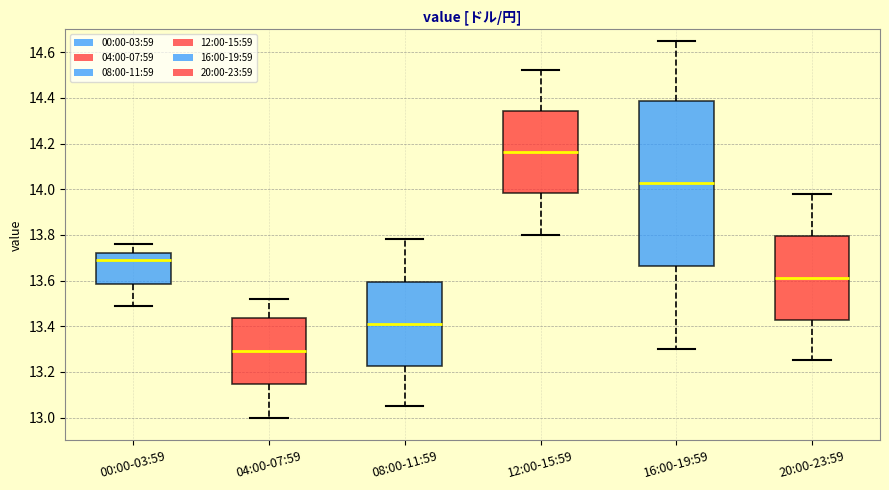

Reading left to right, transcribe this box plot: for each box, give where its median line is, the range the box spans, and where its two whiskers end, as read against the y-axis. The values are not printed on the chart, so give them approximately, as read against the axis.

00:00-03:59: median 13.70, box 13.58 to 13.72, whiskers 13.50 to 13.76
04:00-07:59: median 13.30, box 13.14 to 13.44, whiskers 13.00 to 13.52
08:00-11:59: median 13.42, box 13.22 to 13.60, whiskers 13.06 to 13.78
12:00-15:59: median 14.16, box 13.98 to 14.34, whiskers 13.80 to 14.52
16:00-19:59: median 14.02, box 13.66 to 14.38, whiskers 13.30 to 14.66
20:00-23:59: median 13.62, box 13.42 to 13.80, whiskers 13.26 to 13.98